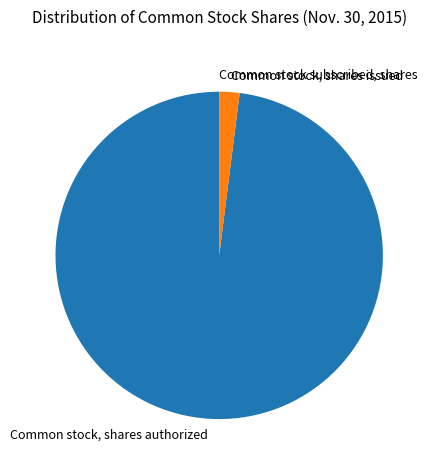

Do Common stock, shares issued and Common stock, shares authorized together represent more than half of the pie?

Yes